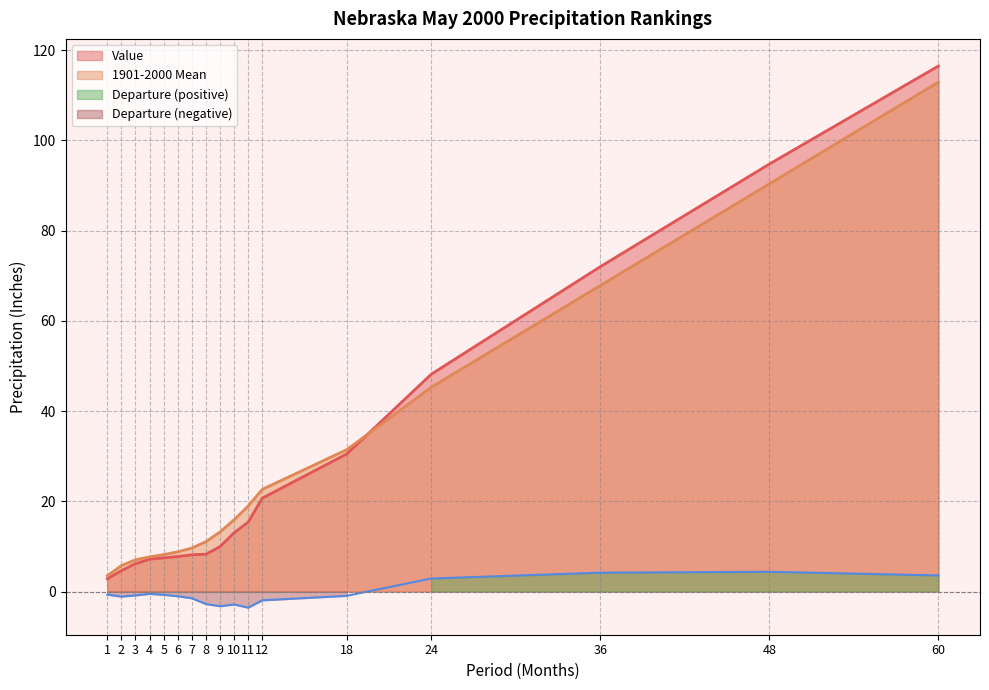

How many data points in 1901-2000 Mean are less than 13?

8